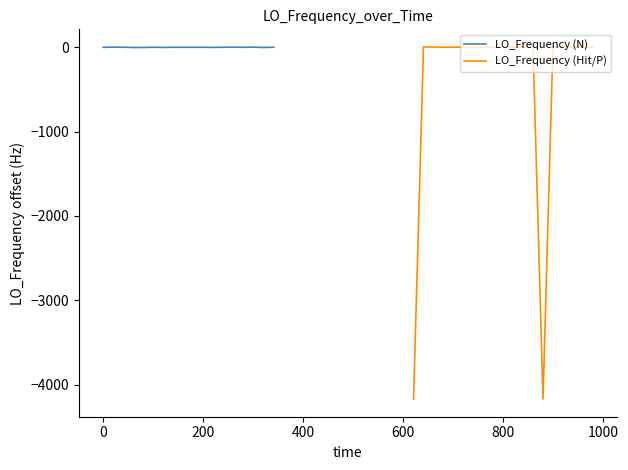

What is the difference between the highest and lowest values at 0?

4.4